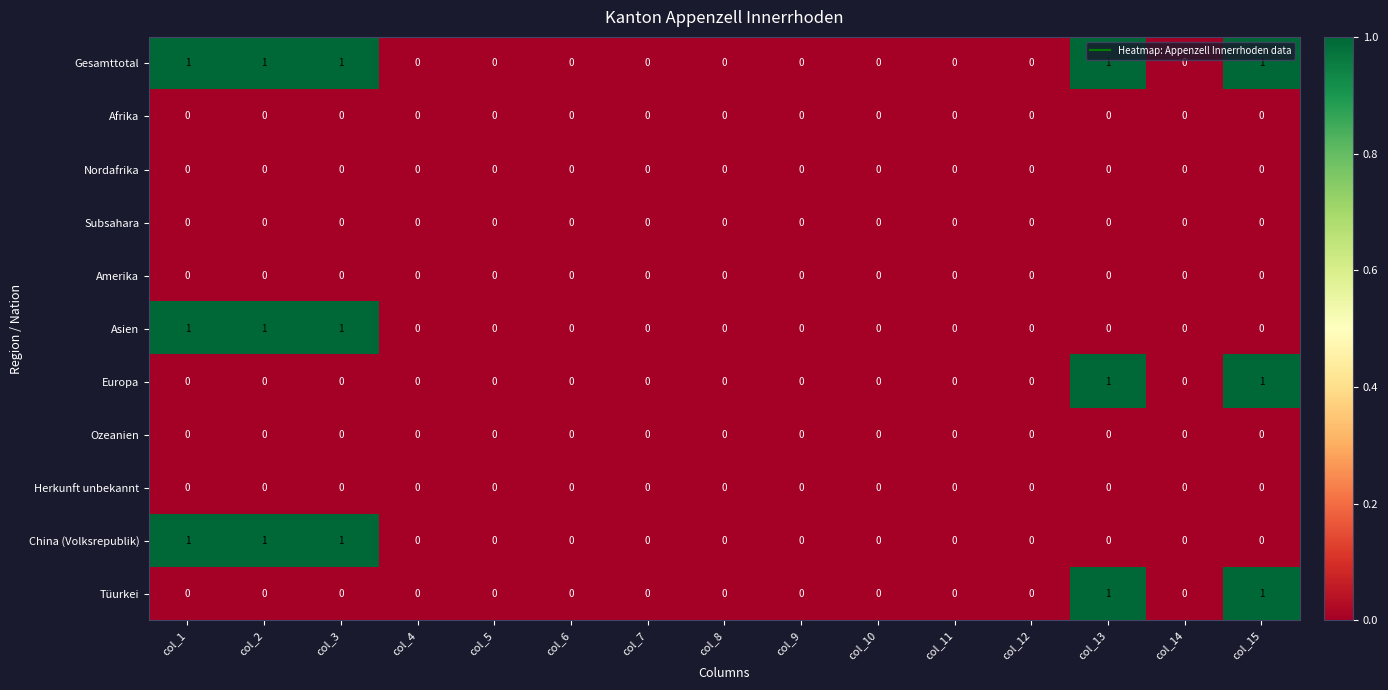

True or false: Asien has a value of -1 at col_7.

False